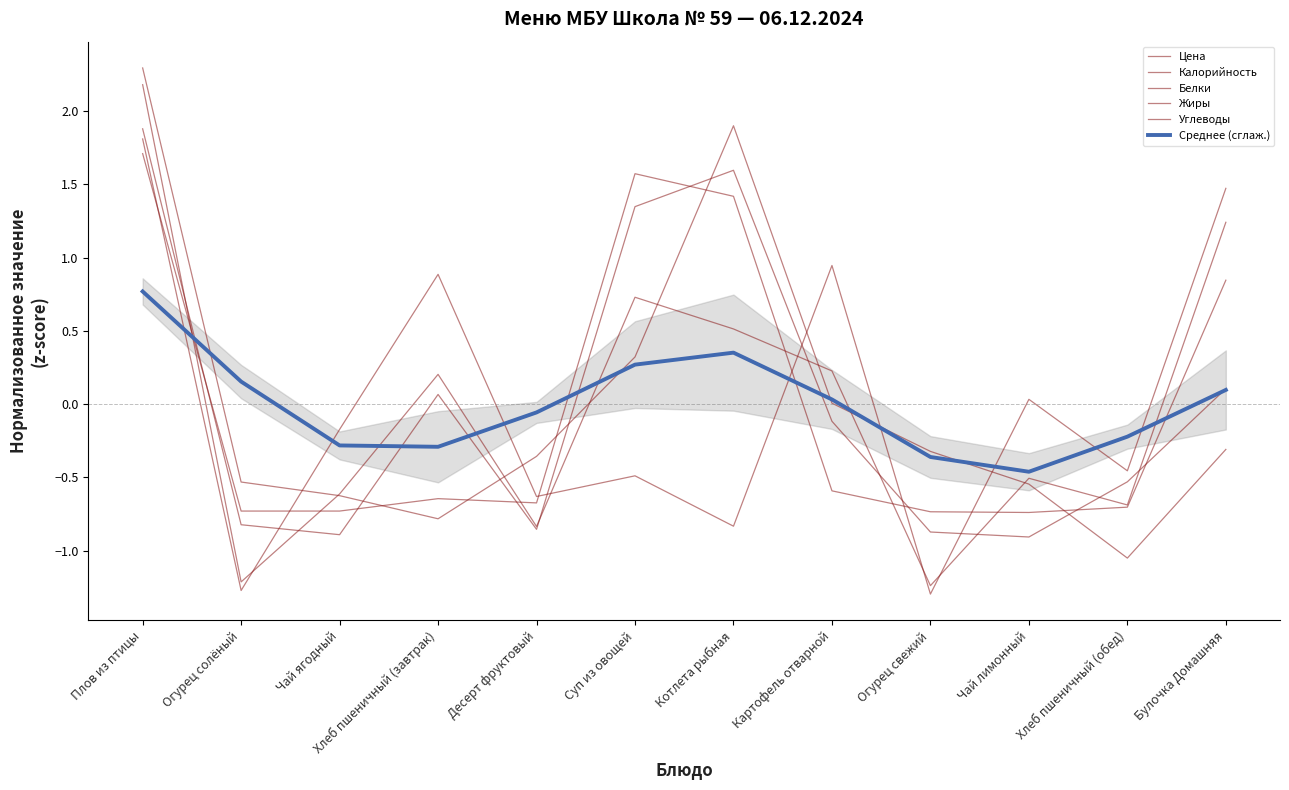

Read the Среднее (сглаж.) value at Хлеб пшеничный (завтрак).

-0.3